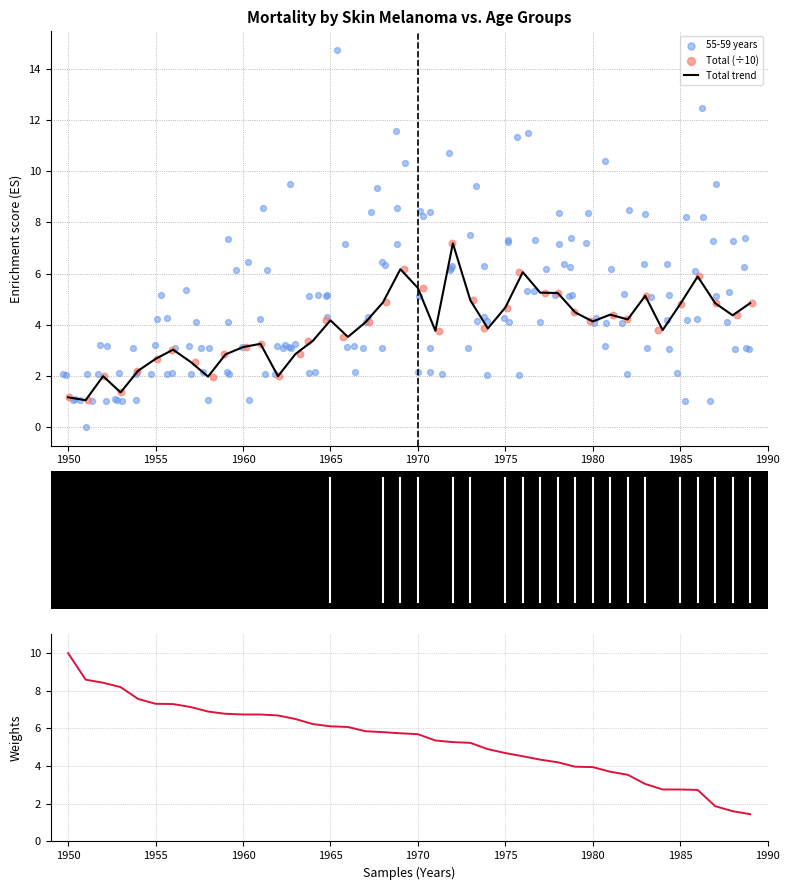

What is the minimum value for Total trend?

1.0